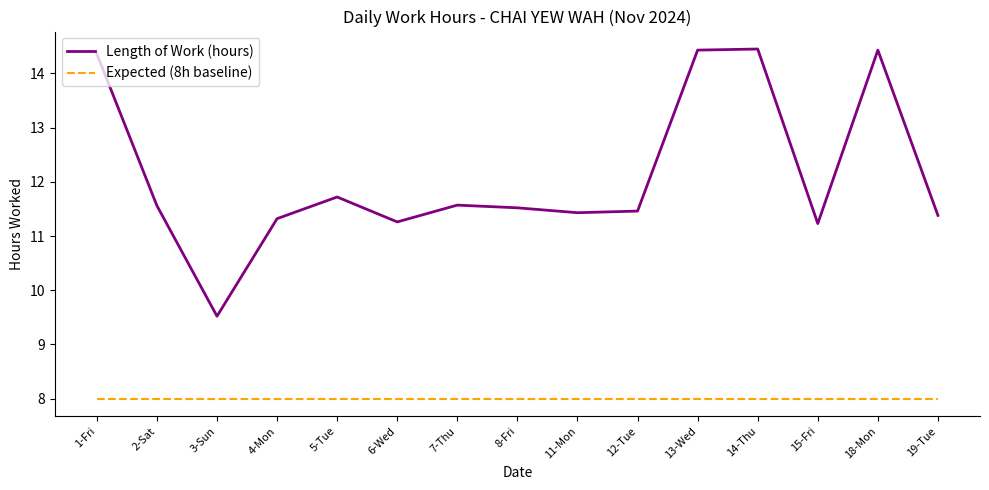

What is the smallest value displayed?

8.0